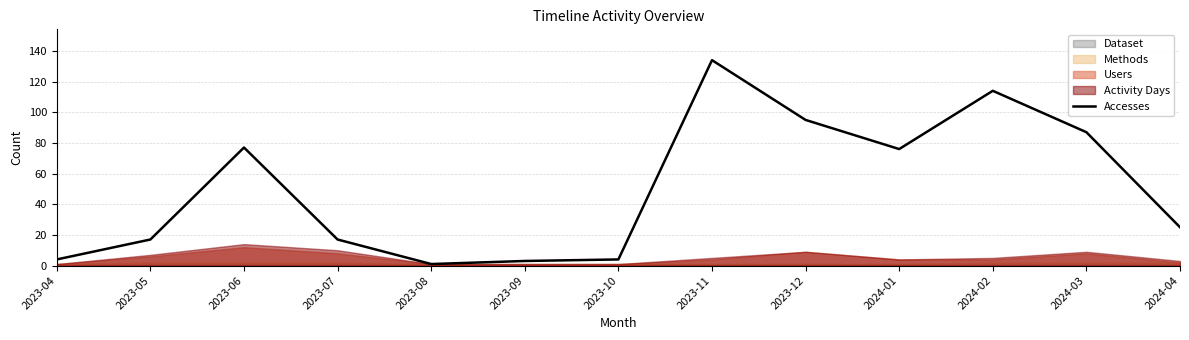

Where does the data first go above 25?

2023-06